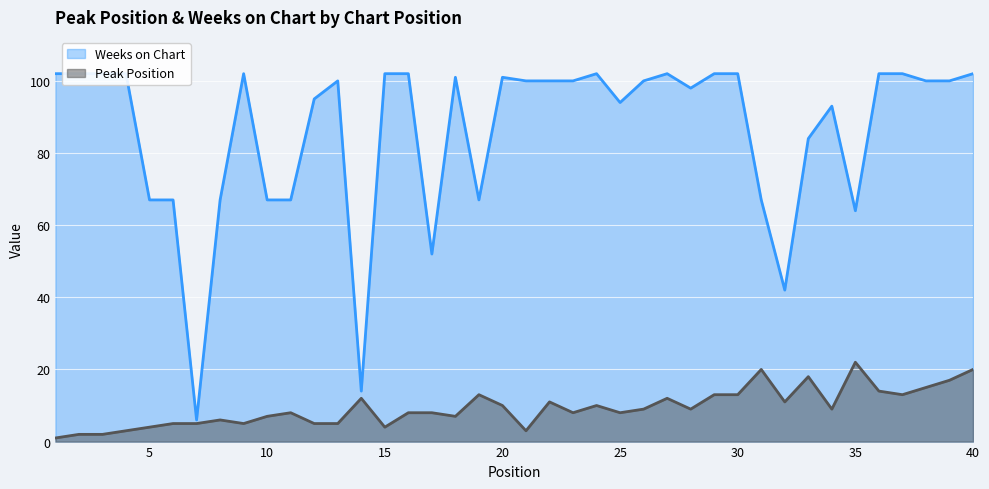

Which series has the largest total across all categories?

Weeks on Chart